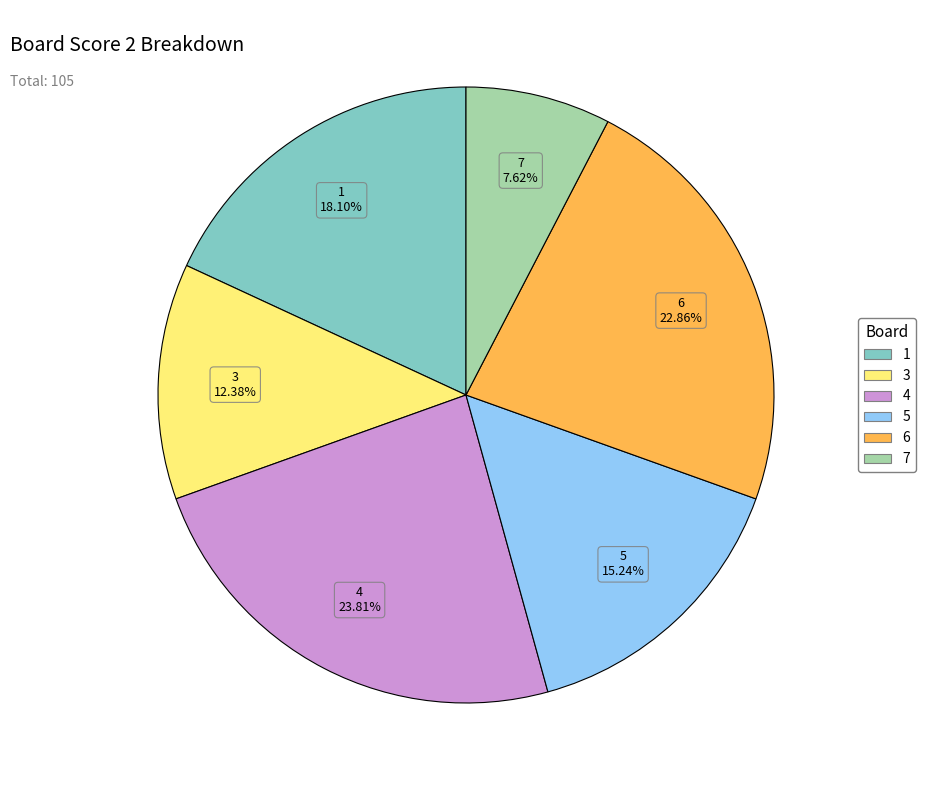

How many slices are in this pie chart?

6